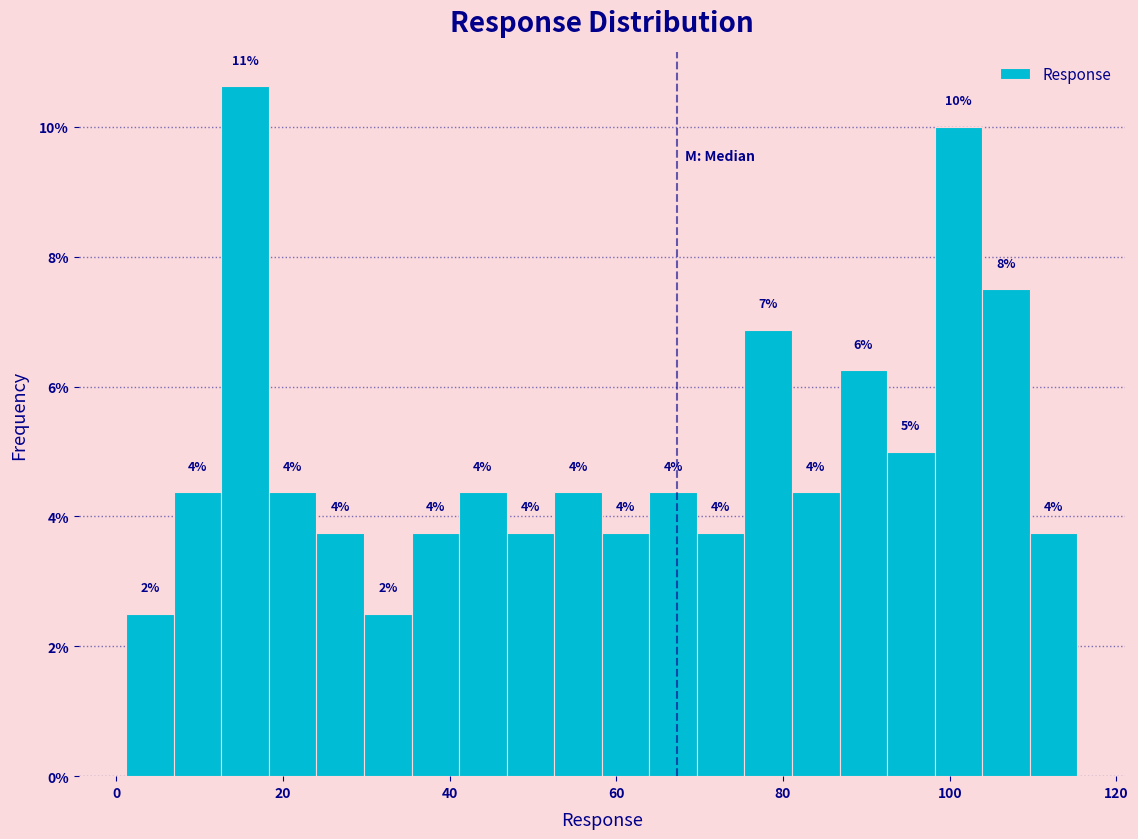

Read against the x-axis, roughly where is the centre of the tallest bar?

16